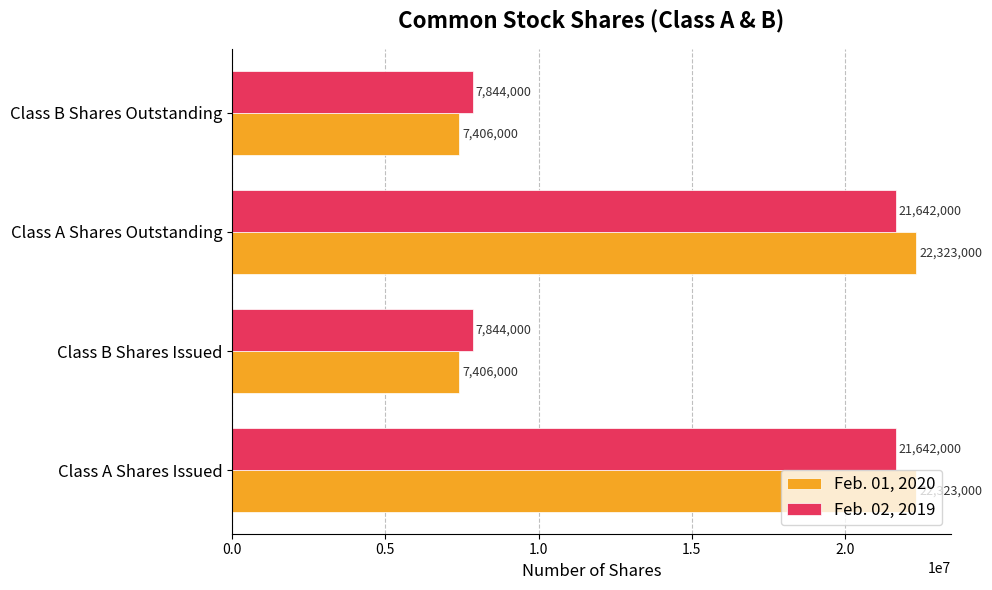

Which series has the largest range (max minus min)?

Feb. 01, 2020